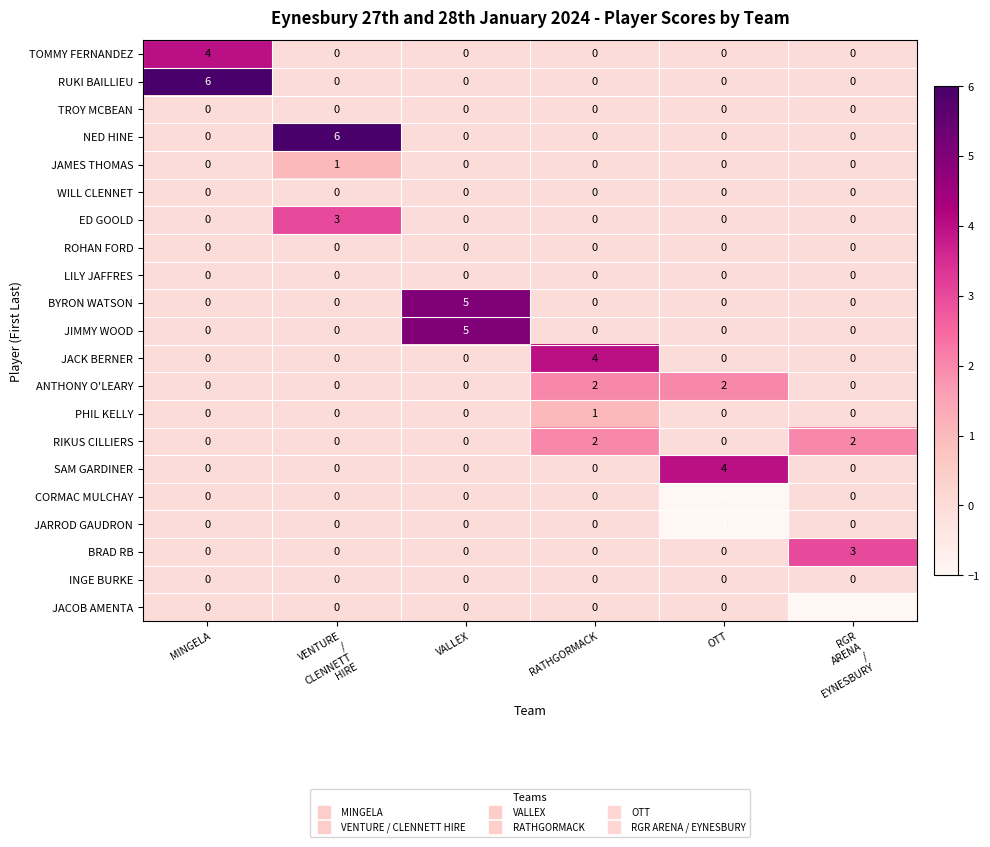

What is the total value across all series at VALLEX?

10